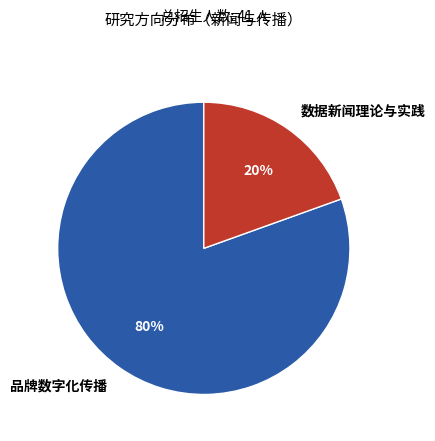

Rank the categories by value from lowest to highest.

数据新闻理论与实践, 品牌数字化传播